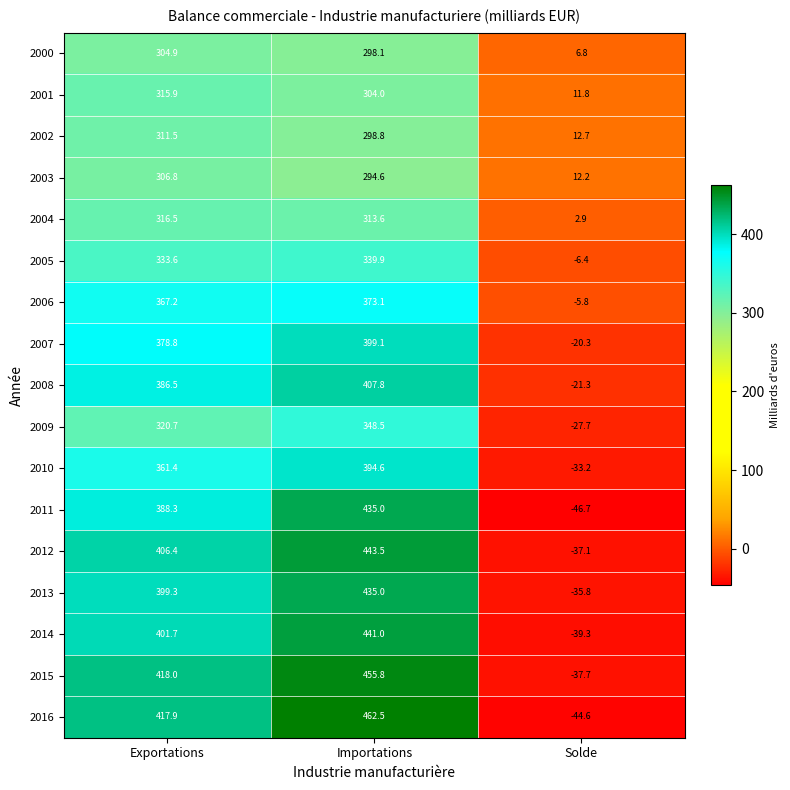

True or false: 2001 has a value of 6.1 at Solde.

False